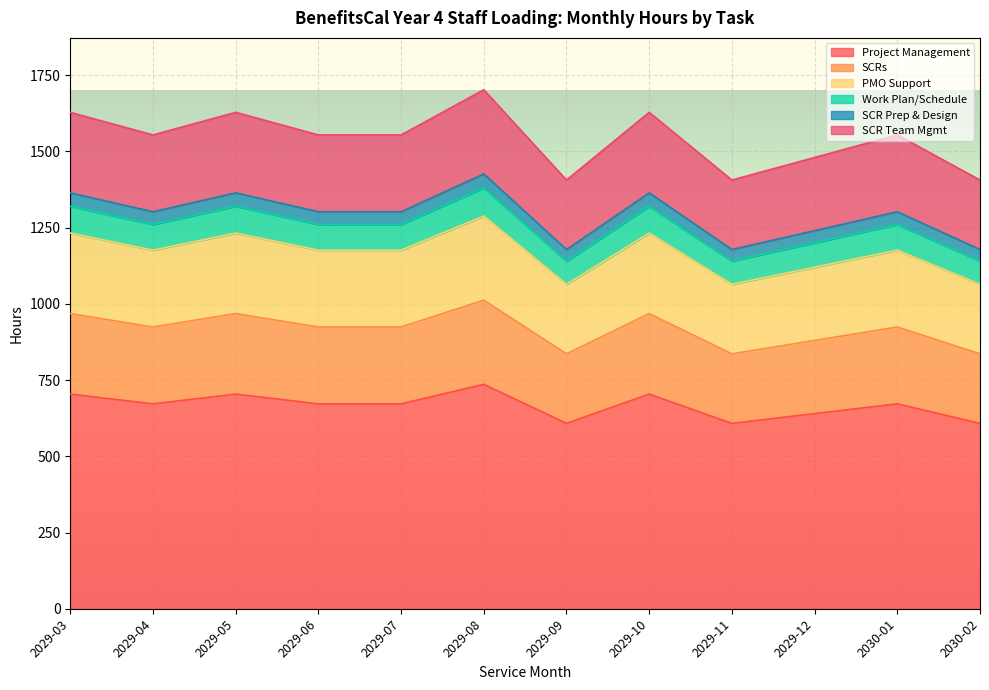

Which category has the highest value in the SCRs series?

2029-08